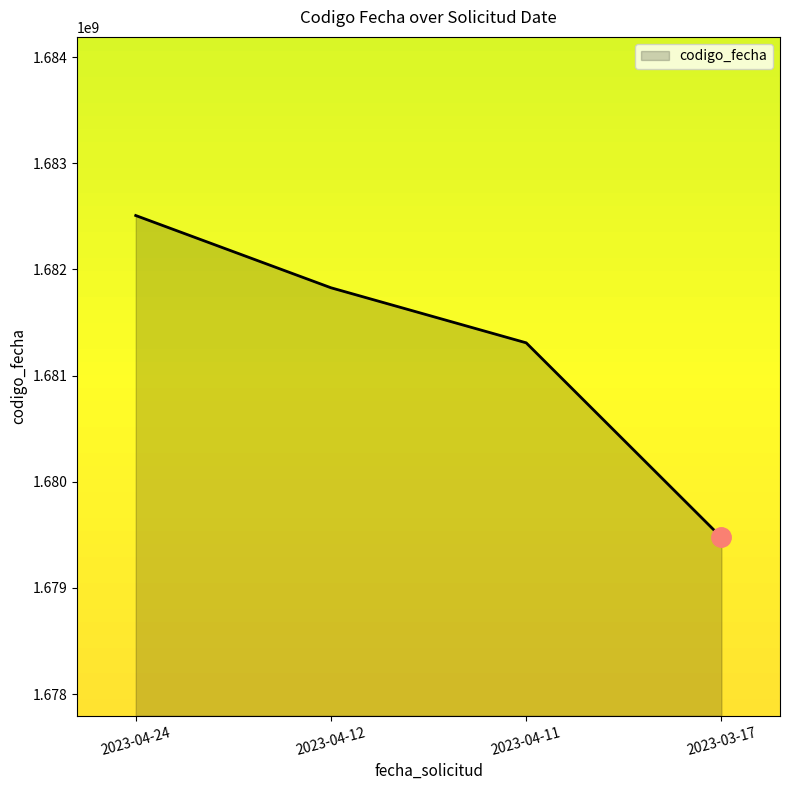

Rank the categories by value from lowest to highest.

2023-03-17, 2023-04-11, 2023-04-12, 2023-04-24